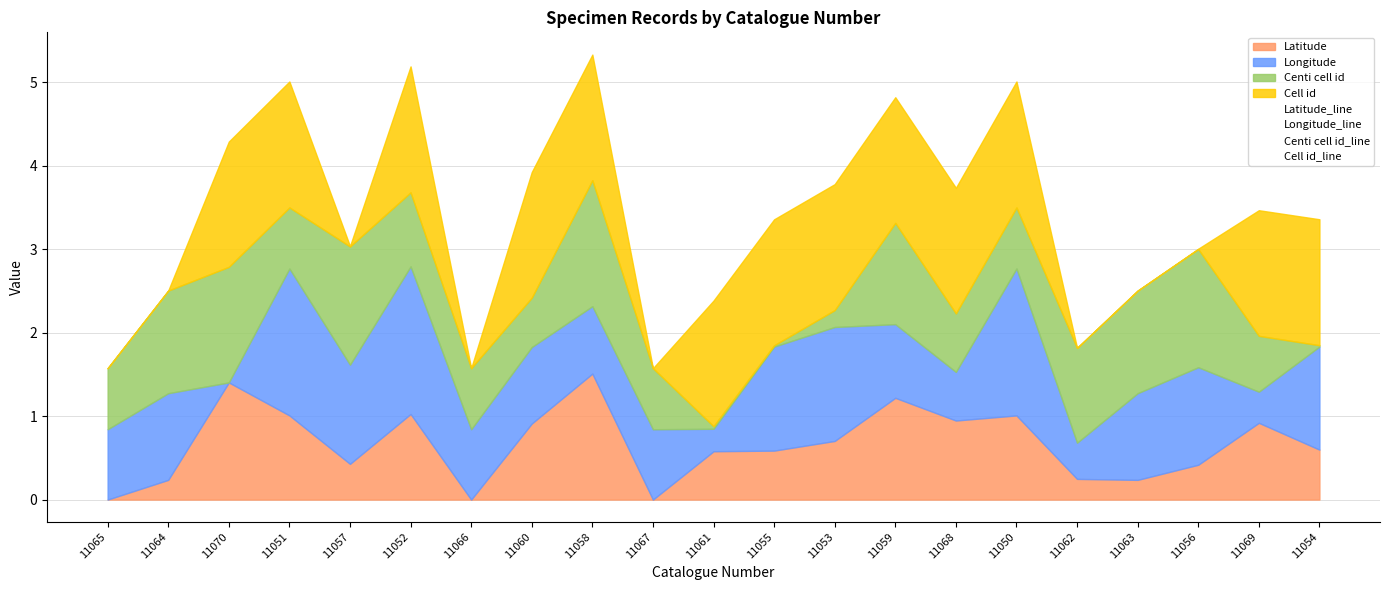

What is the difference between the Latitude_line values at 11051 and 11057?

0.6